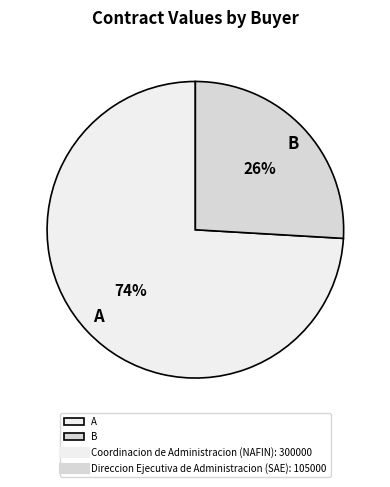

Rank the categories by value from lowest to highest.

B, A